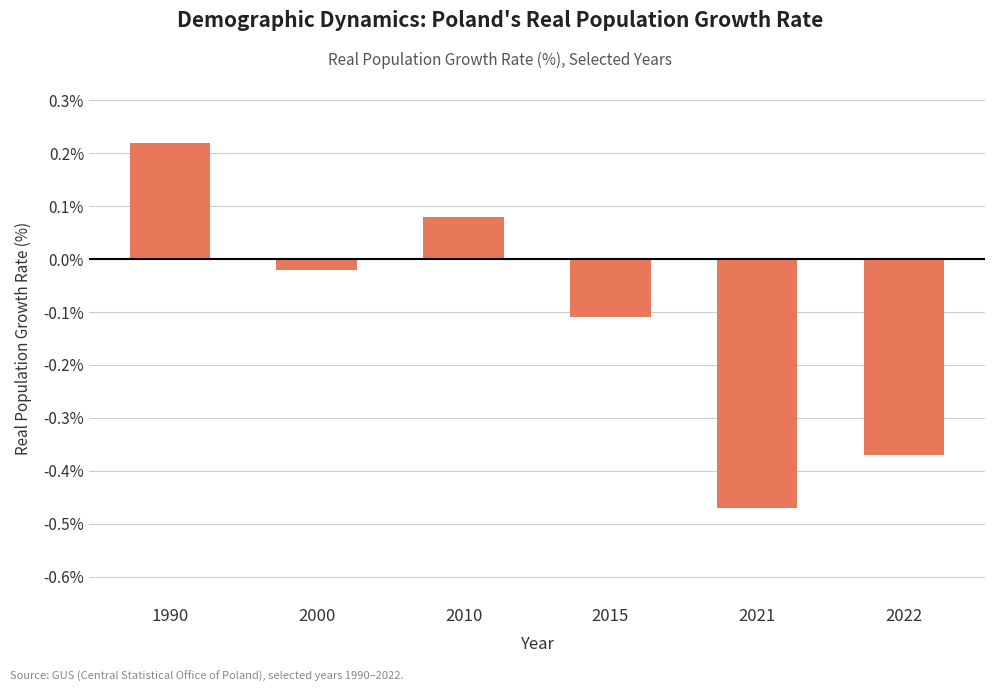

How many series are shown in this chart?

1